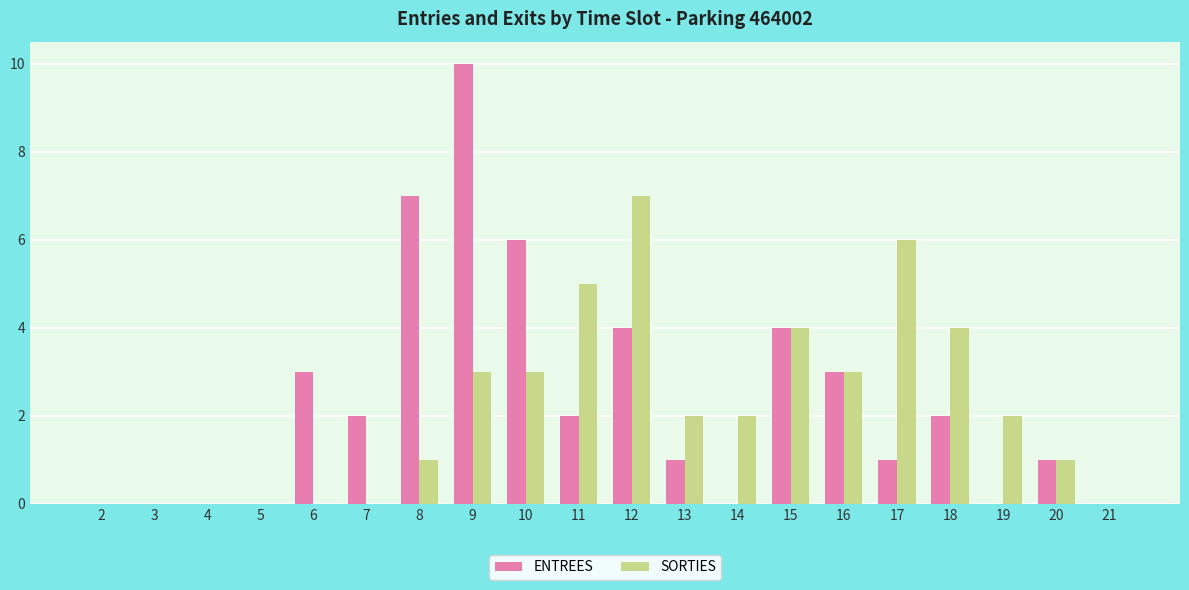

Between 10 and 19, which series saw the biggest shift?

ENTREES